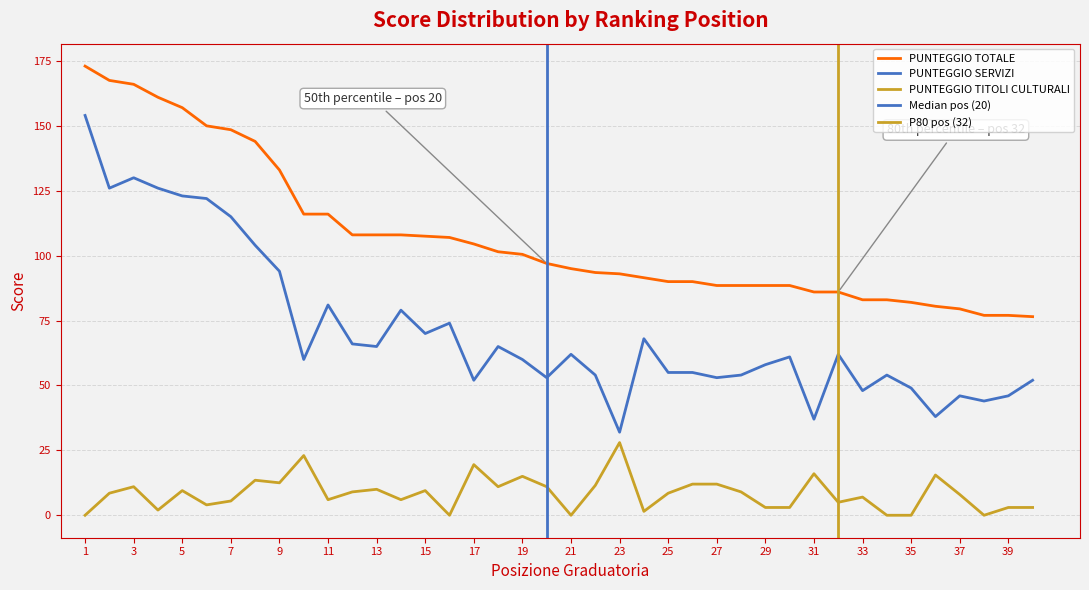

Reading left to right, extract all data points from this chart.

PUNTEGGIO TOTALE: 173.0	167.5	166.0	161.0	157.0	150.0	148.5	144.0	133.0	116.0	116.0	108.0	108.0	108.0	107.5	107.0	104.5	101.5	100.5	97.0	95.0	93.5	93.0	91.5	90.0	90.0	88.5	88.5	88.5	88.5	86.0	86.0	83.0	83.0	82.0	80.5	79.5	77.0	77.0	76.5
PUNTEGGIO SERVIZI: 154.0	126.0	130.0	126.0	123.0	122.0	115.0	104.0	94.0	60.0	81.0	66.0	65.0	79.0	70.0	74.0	52.0	65.0	60.0	53.0	62.0	54.0	32.0	68.0	55.0	55.0	53.0	54.0	58.0	61.0	37.0	62.0	48.0	54.0	49.0	38.0	46.0	44.0	46.0	52.0
PUNTEGGIO TITOLI CULTURALI: 0.0	8.5	11.0	2.0	9.5	4.0	5.5	13.5	12.5	23.0	6.0	9.0	10.0	6.0	9.5	0.0	19.5	11.0	15.0	11.0	0.0	11.5	28.0	1.5	8.5	12.0	12.0	9.0	3.0	3.0	16.0	5.0	7.0	0.0	0.0	15.5	8.0	0.0	3.0	3.0